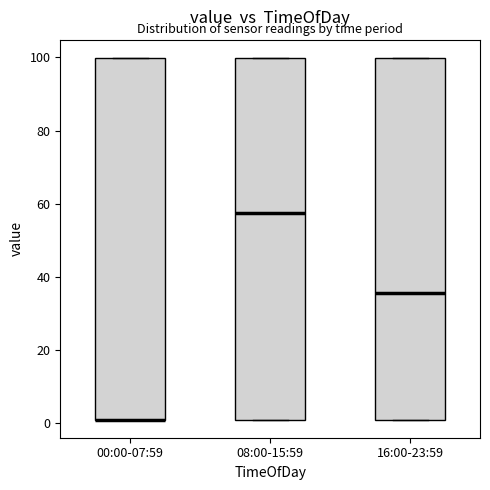

Where does the median line of the box for 08:00-15:59 sit on the y-axis? The values are not printed on the chart, so give them approximately, as read against the axis.

58